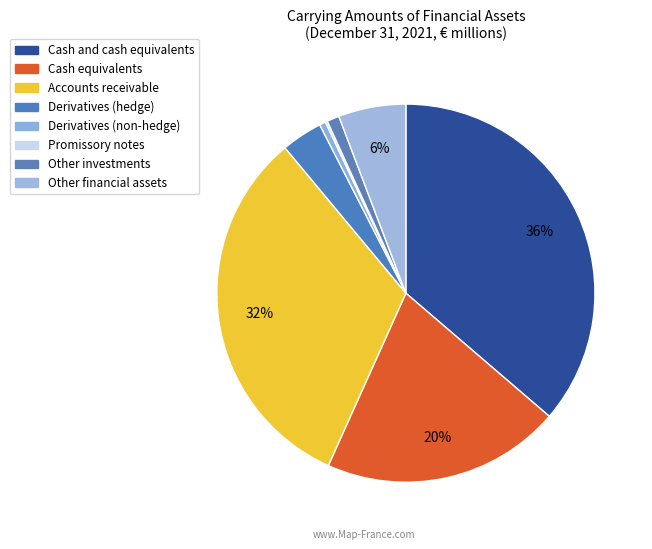

What percentage do Derivatives (non-hedge) and Accounts receivable together represent?

32.8%